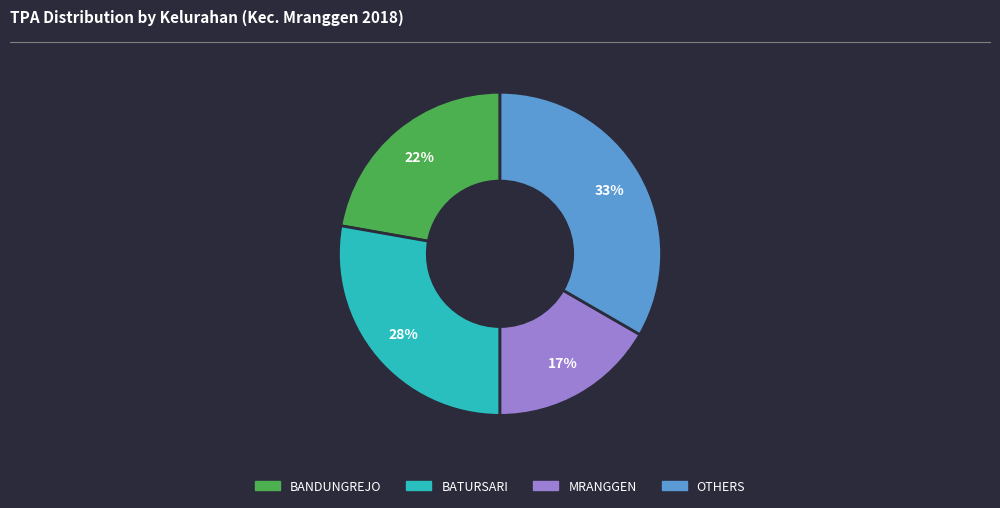

To the nearest percent, what is the average slice percentage?

25%